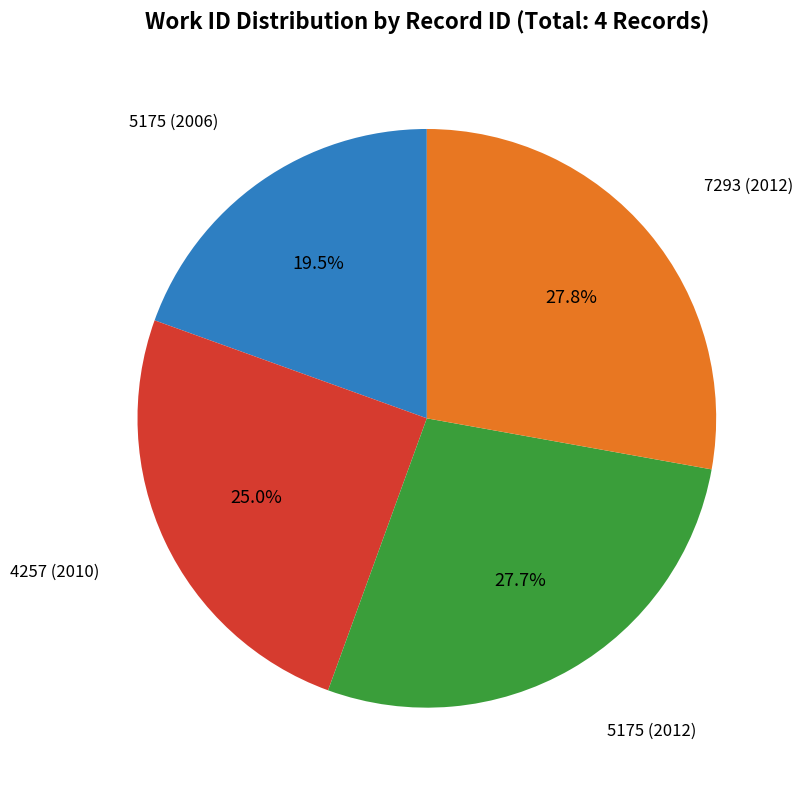

Between 7293 (2012) and 4257 (2010), which is larger?

7293 (2012)